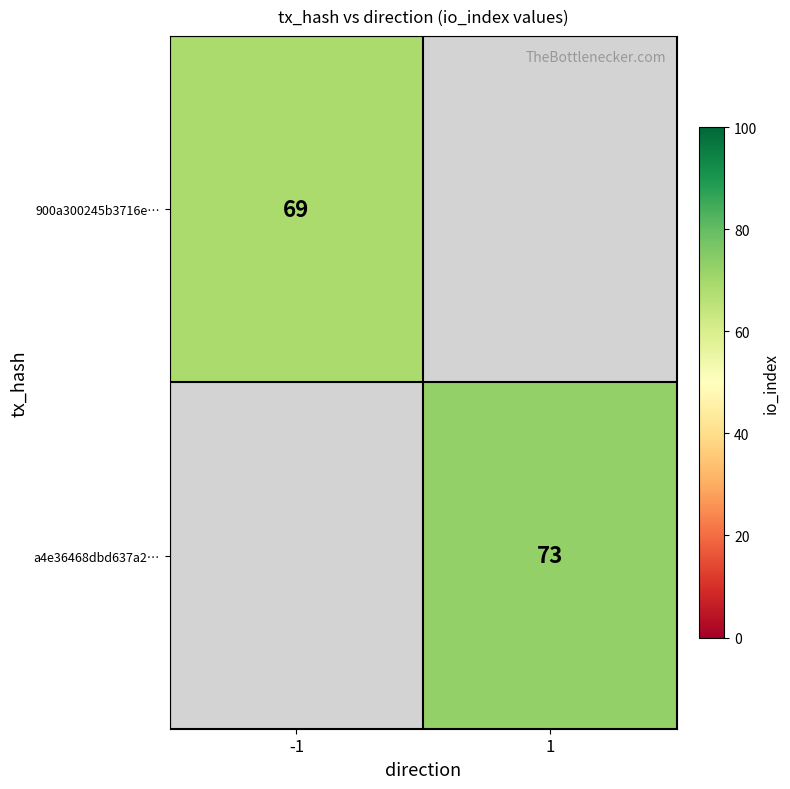

Is the value of a4e36468dbd637a2… at 1 greater than the value of 900a300245b3716e… at -1?

Yes